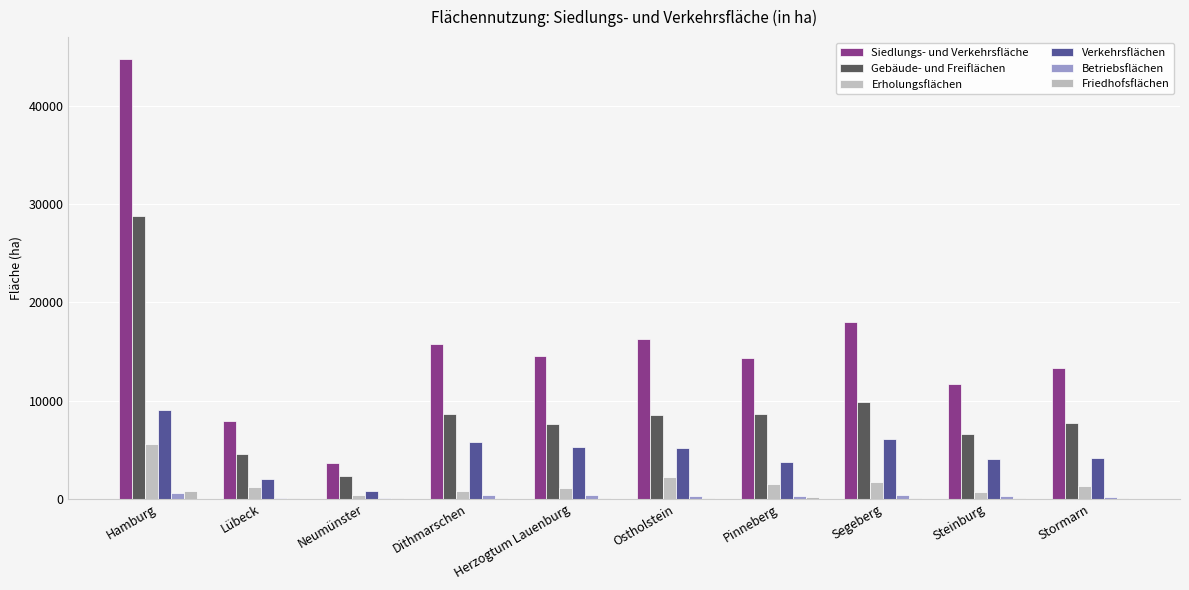

Is the value of Gebäude- und Freiflächen at Dithmarschen greater than the value of Friedhofsflächen at Segeberg?

Yes